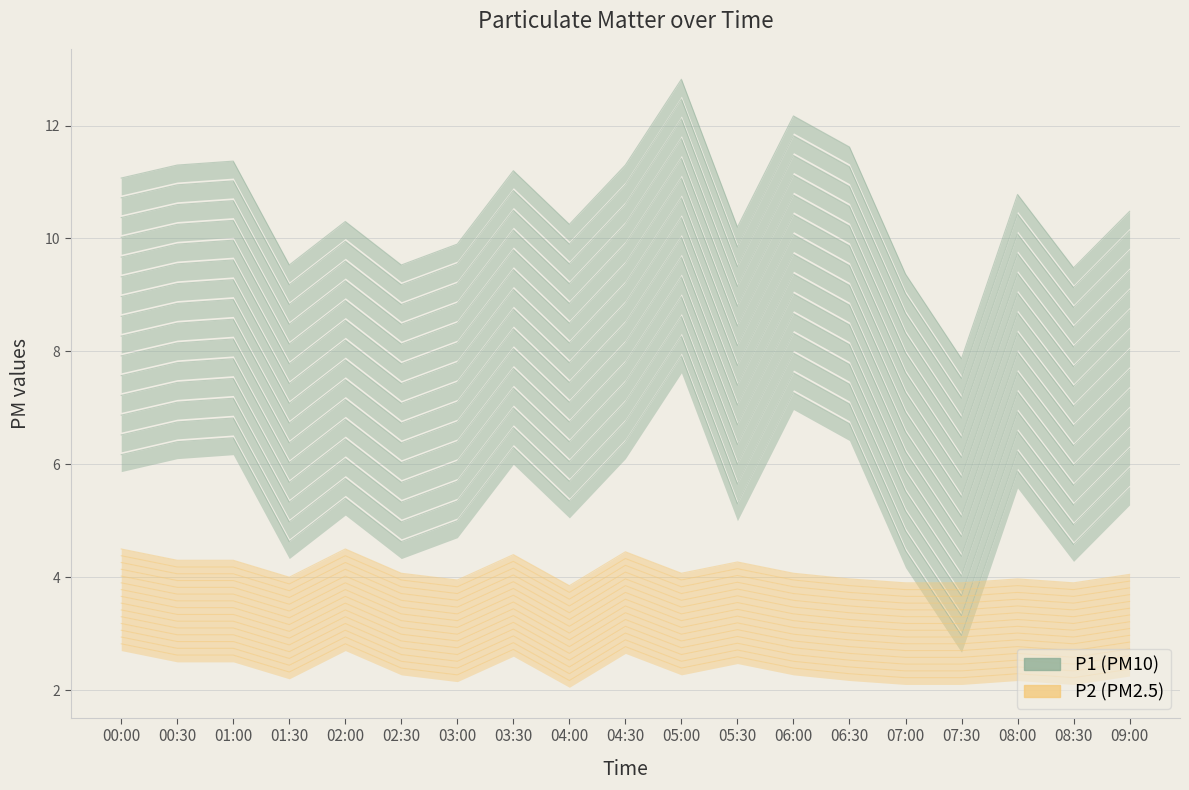

At which category does P2 (PM2.5) reach its first local peak?

02:00